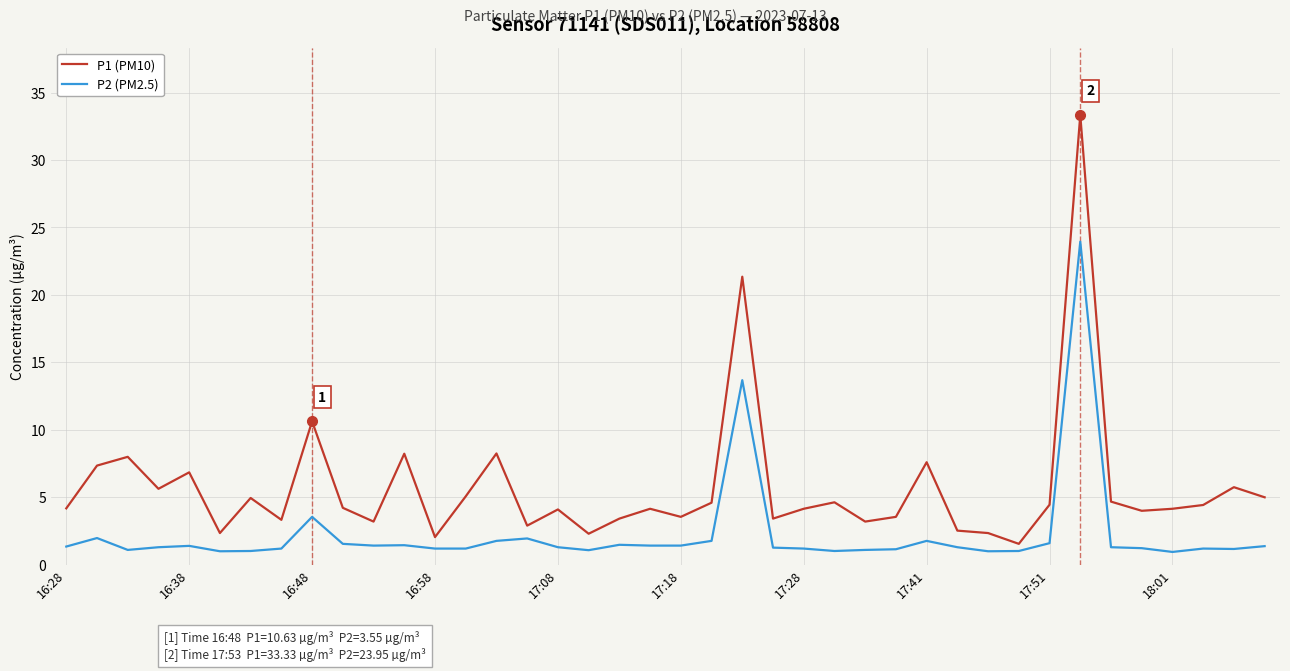

What is the maximum value shown in the chart?

33.3